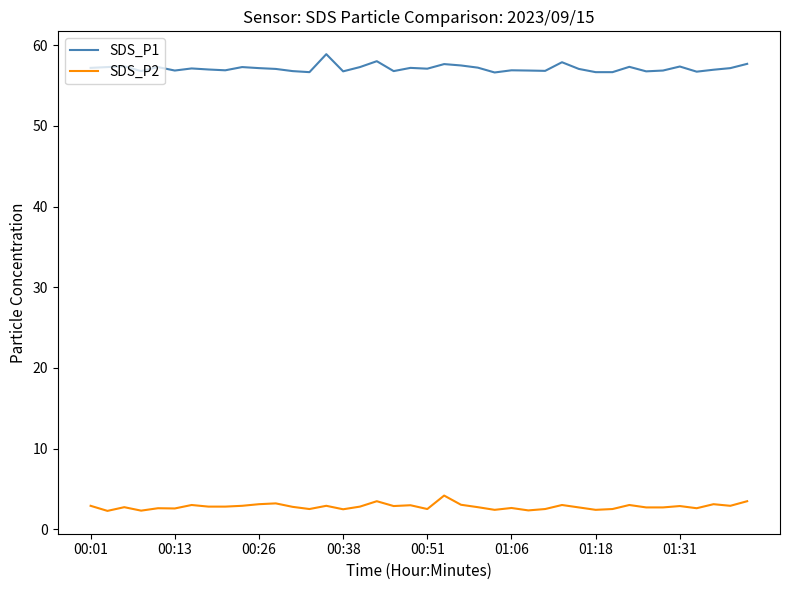

True or false: SDS_P1 and SDS_P2 cross at least once.

False